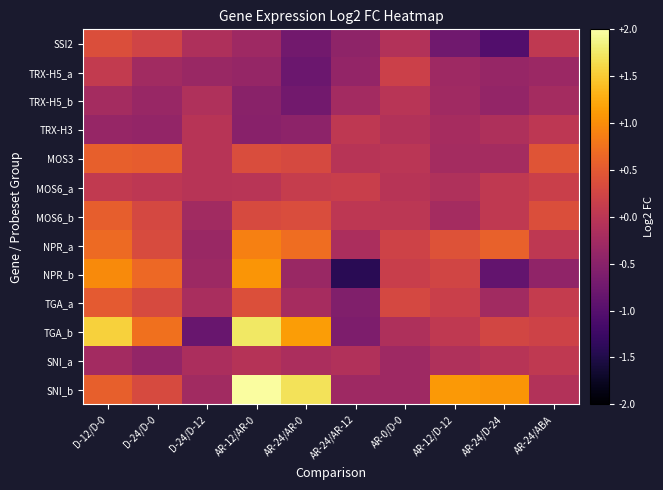

What is the difference between the highest and lowest values at D-24/D-0?

1.1